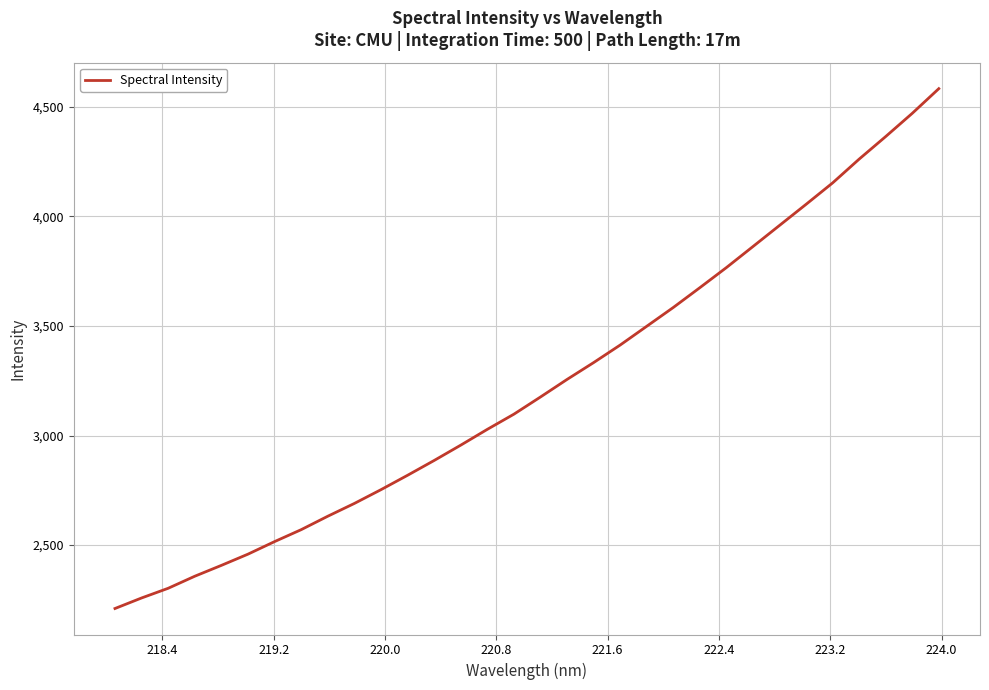

What is the maximum value shown in the chart?

4582.2